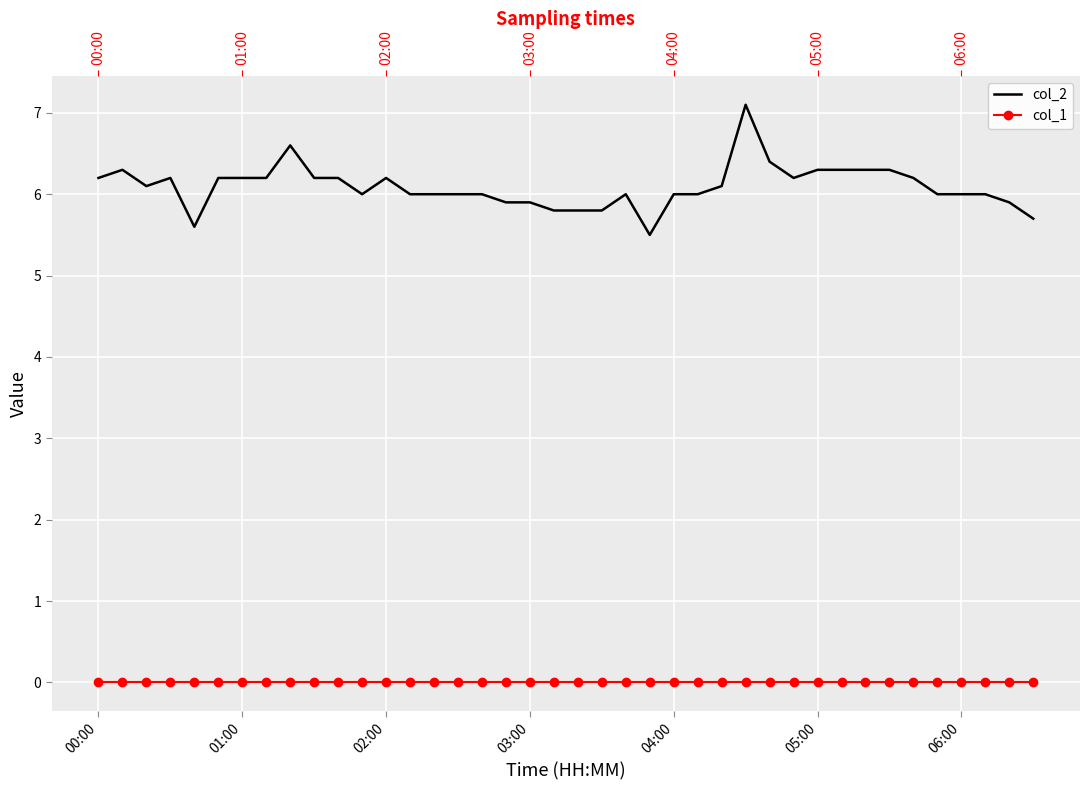

Reading left to right, list all the values displayed in this chart.

col_2: 6.2	6.3	6.1	6.2	5.6	6.2	6.2	6.2	6.6	6.2	6.2	6.0	6.2	6.0	6.0	6.0	6.0	5.9	5.9	5.8	5.8	5.8	6.0	5.5	6.0	6.0	6.1	7.1	6.4	6.2	6.3	6.3	6.3	6.3	6.2	6.0	6.0	6.0	5.9	5.7
col_1: 0.0	0.0	0.0	0.0	0.0	0.0	0.0	0.0	0.0	0.0	0.0	0.0	0.0	0.0	0.0	0.0	0.0	0.0	0.0	0.0	0.0	0.0	0.0	0.0	0.0	0.0	0.0	0.0	0.0	0.0	0.0	0.0	0.0	0.0	0.0	0.0	0.0	0.0	0.0	0.0